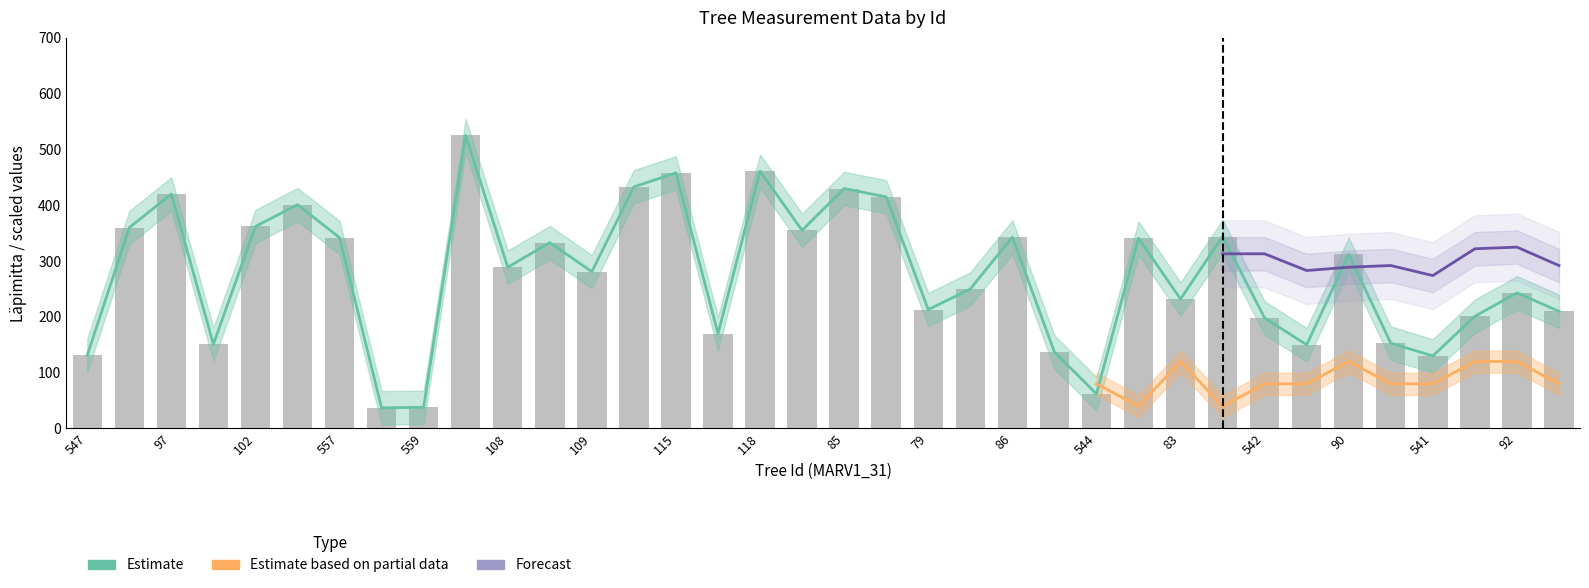

Which series has the widest spread of values?

Vanha lpm (Estimate)